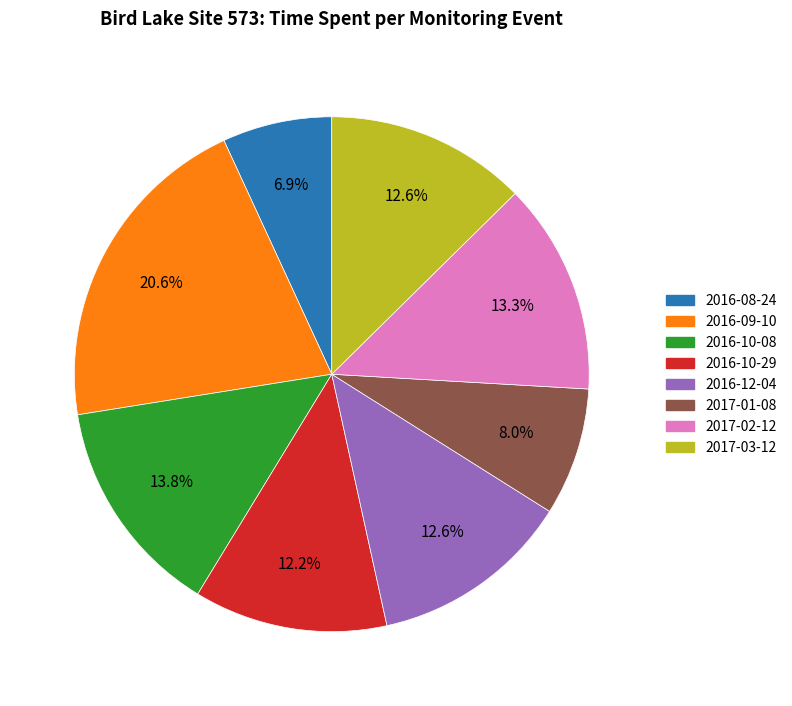

Which category has the biggest portion of the pie?

2016-09-10